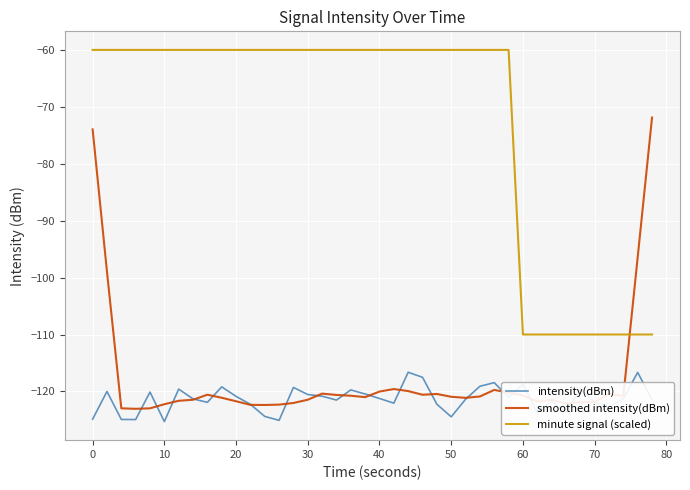

What is the sum of all minute signal (scaled) values?

-2900.0